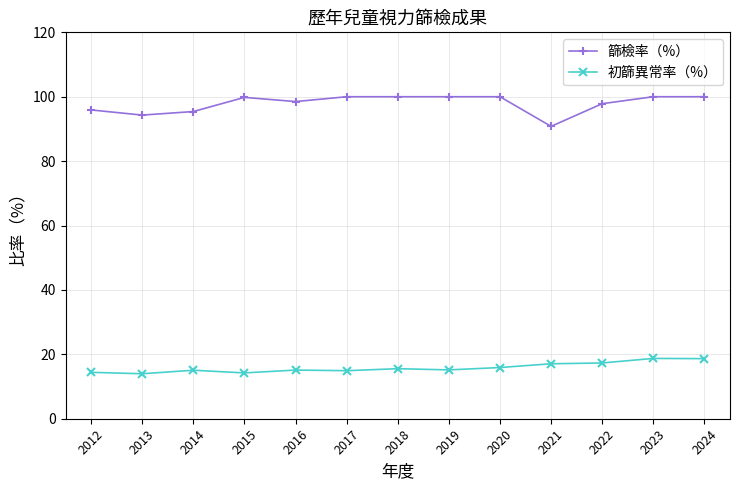

How many lines are shown in the chart?

2